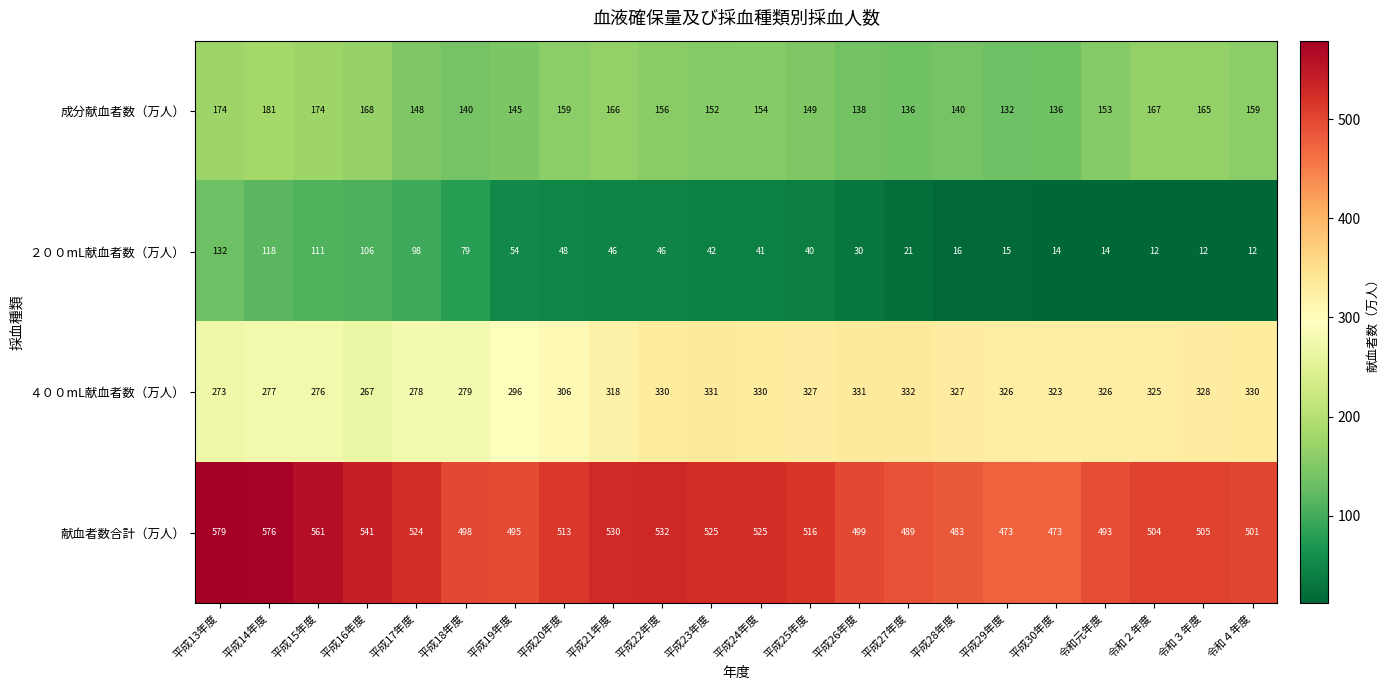

The value of 成分献血者数（万人） at 平成24年度 is 154. True or false?

True